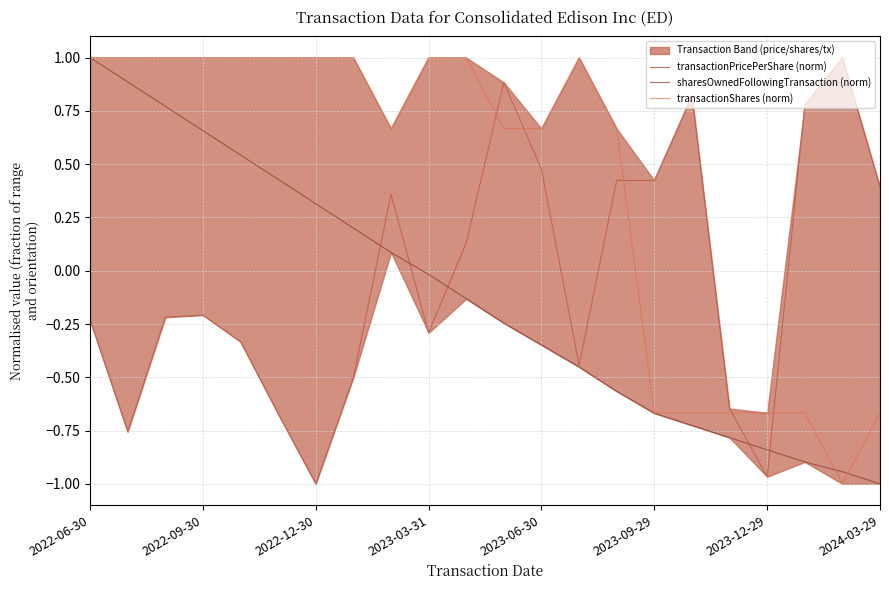

At which label is sharesOwnedFollowingTransaction (norm) closest to 0?

2023-03-31